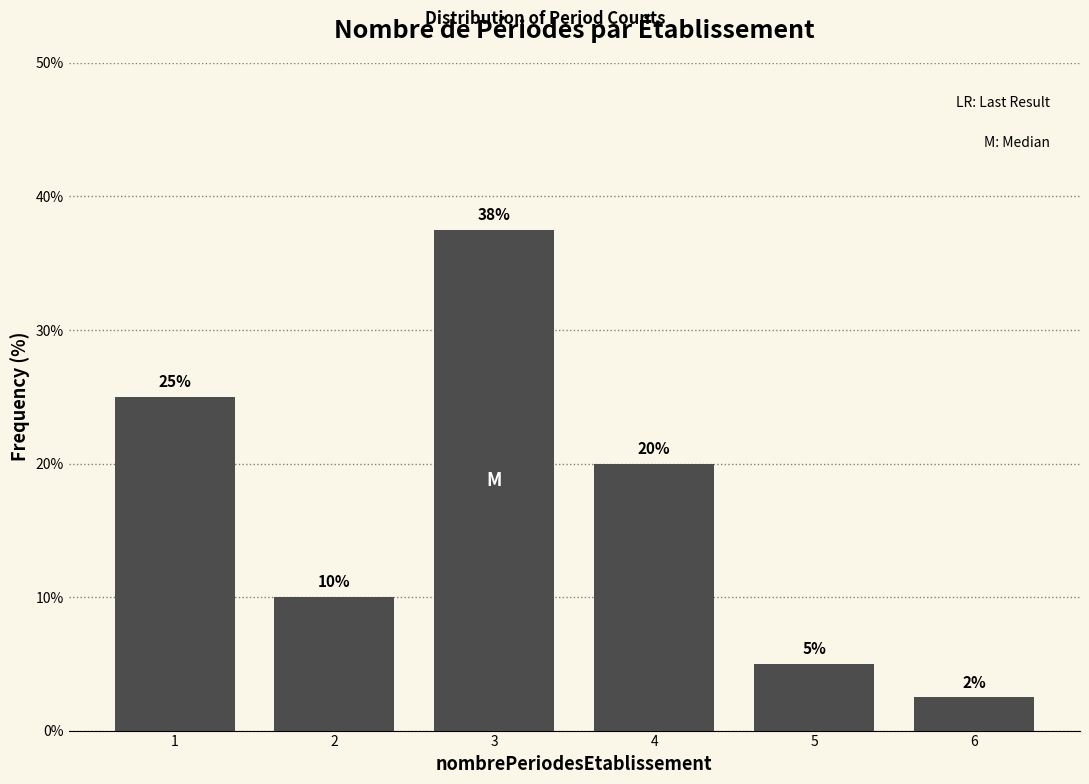

Which range on the x-axis has the tallest bar?

2.5 to 3.5